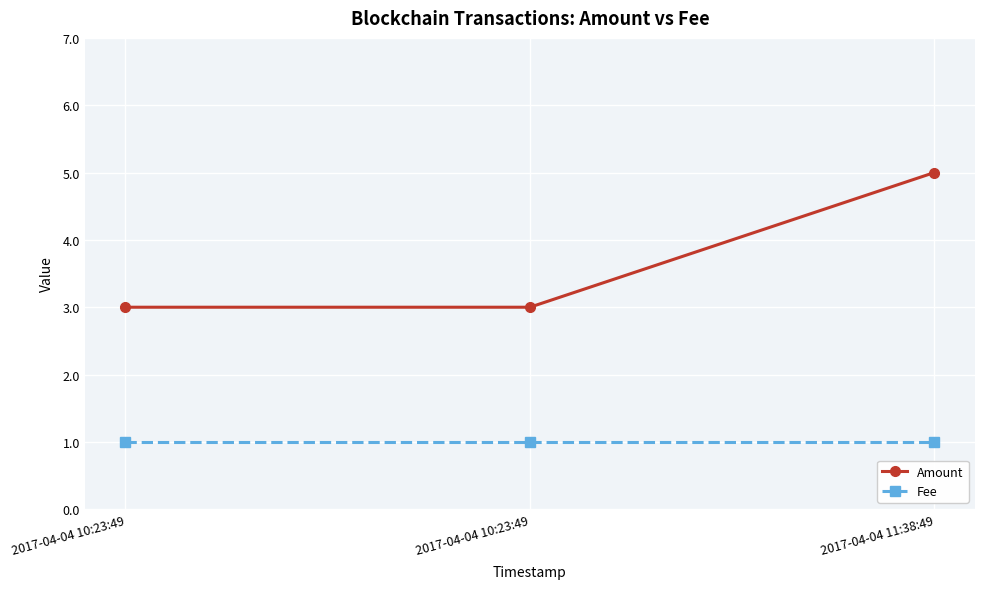

How many series are shown in this chart?

2